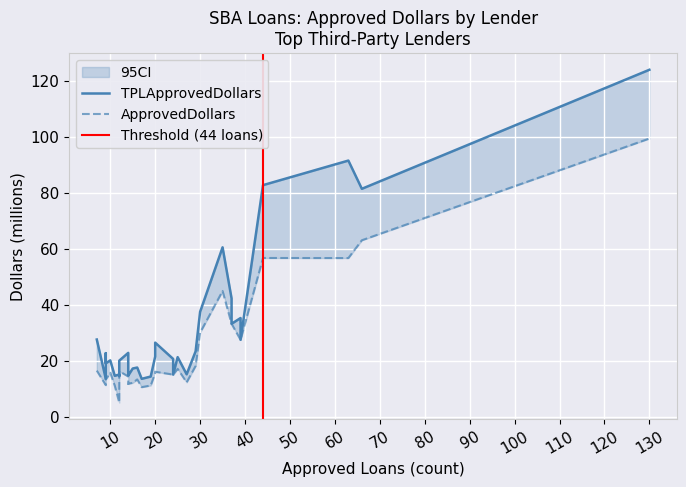

Which label corresponds to the smallest value in the chart?

12